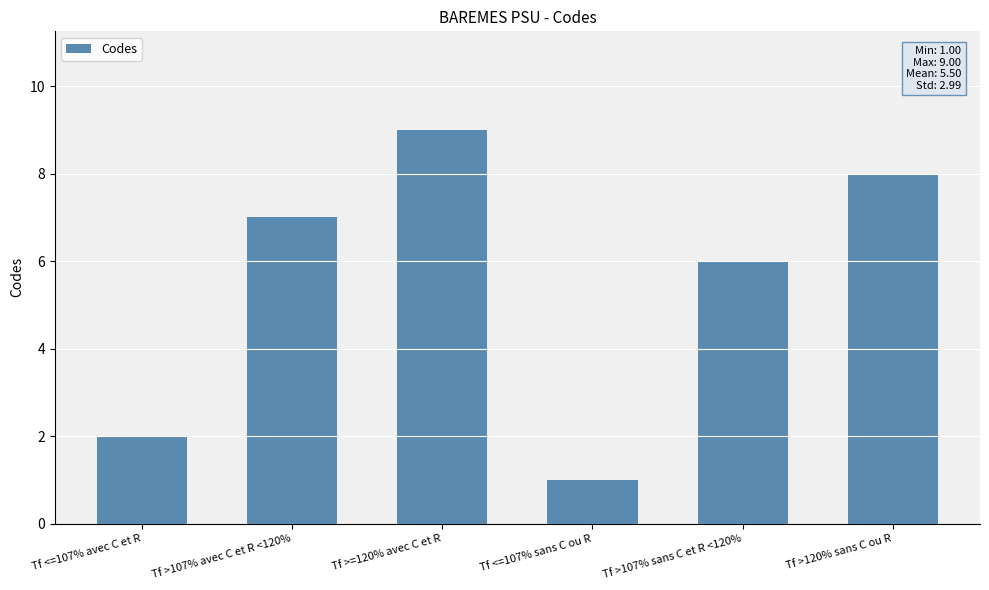

The value at Tf <=107% sans C ou R is 1. True or false?

True